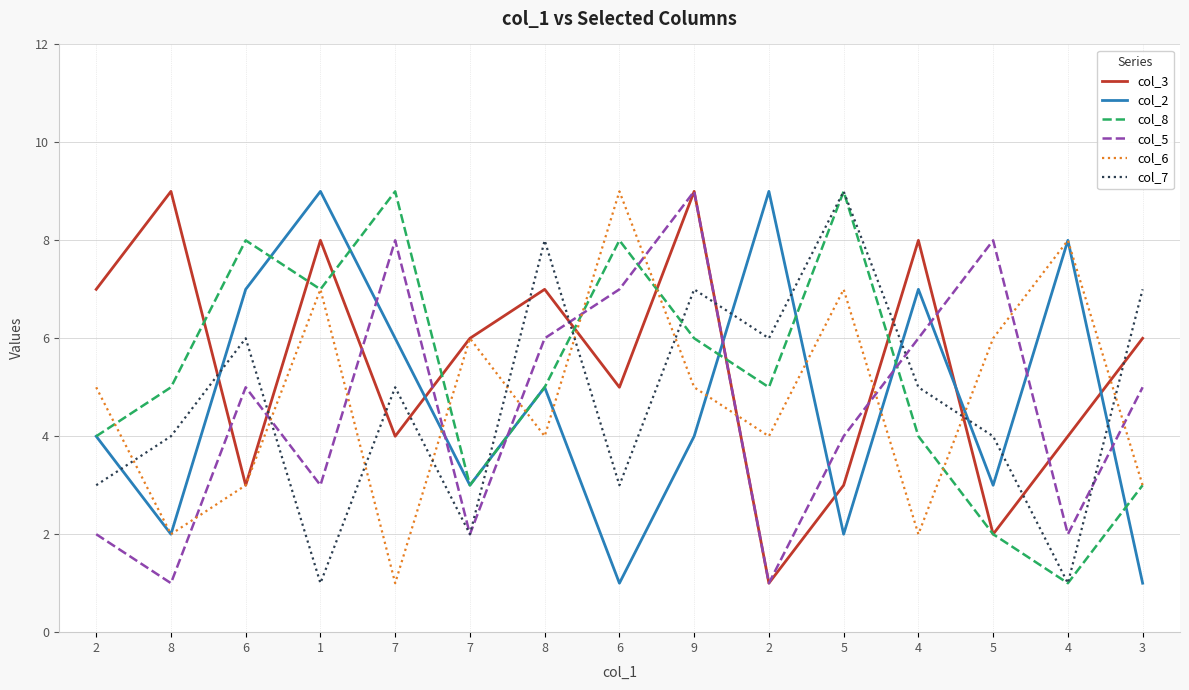

How many lines are shown in the chart?

6